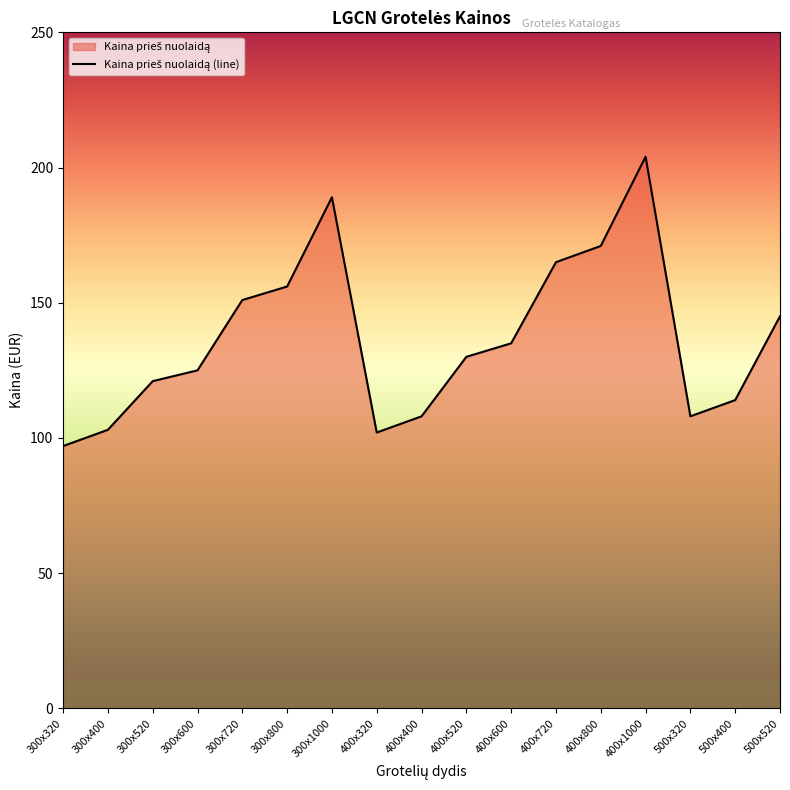

Does the chart have visible grid lines?

No